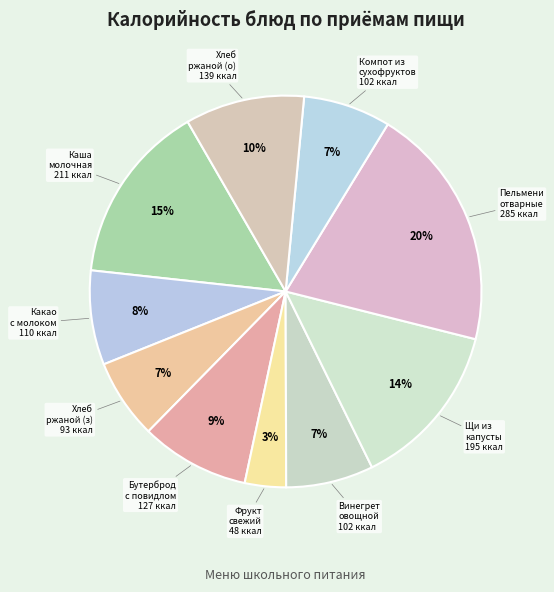

Which slice is the smallest?

Фрукт свежий